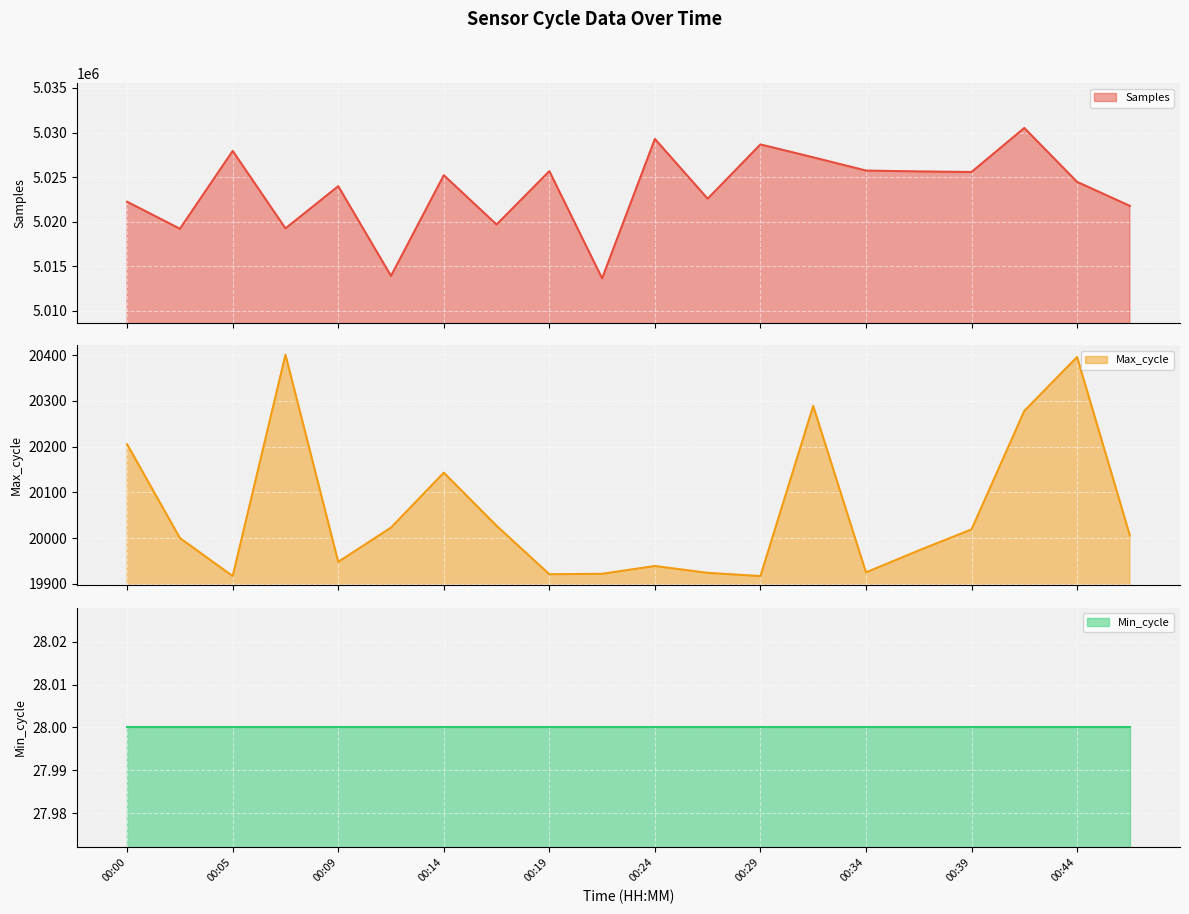

What is the minimum value for Samples?

5013635